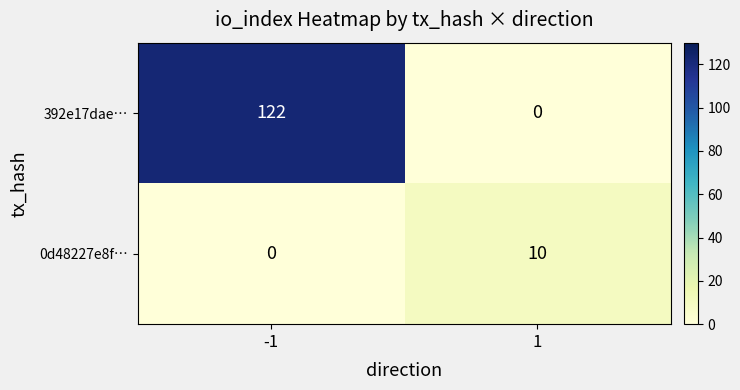

Count the number of data series in this chart.

2